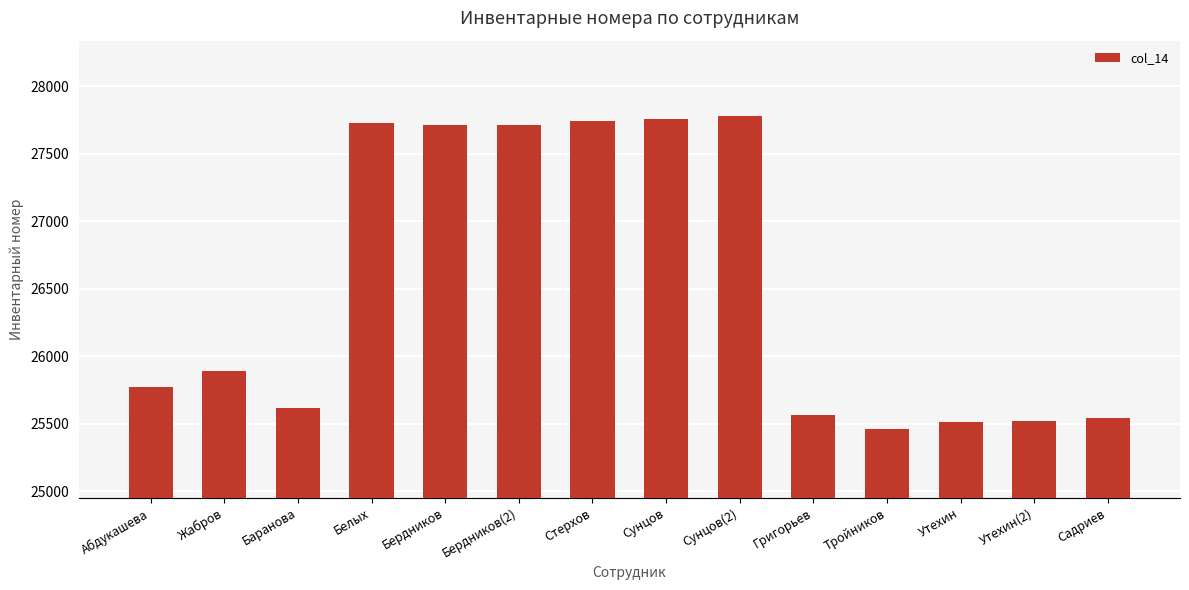

What is the difference between the maximum and second lowest values?

2270